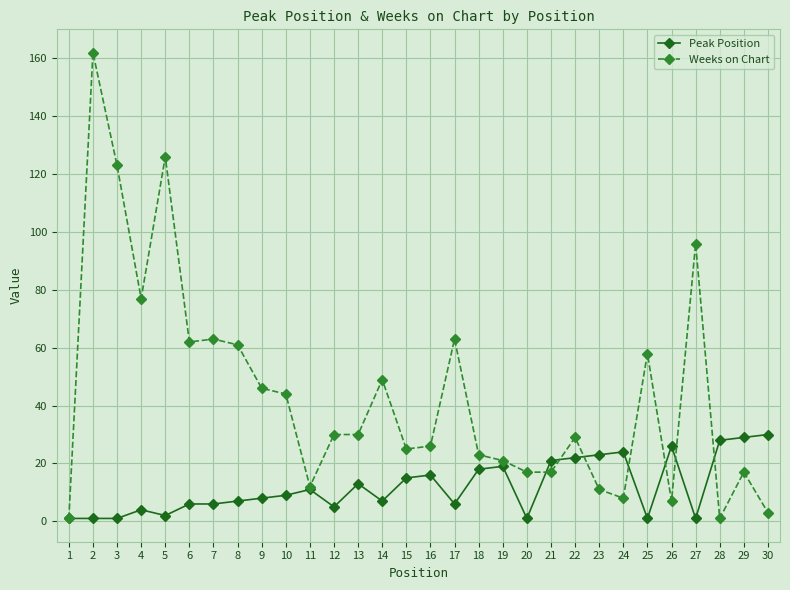

Which series has the largest total across all categories?

Weeks on Chart